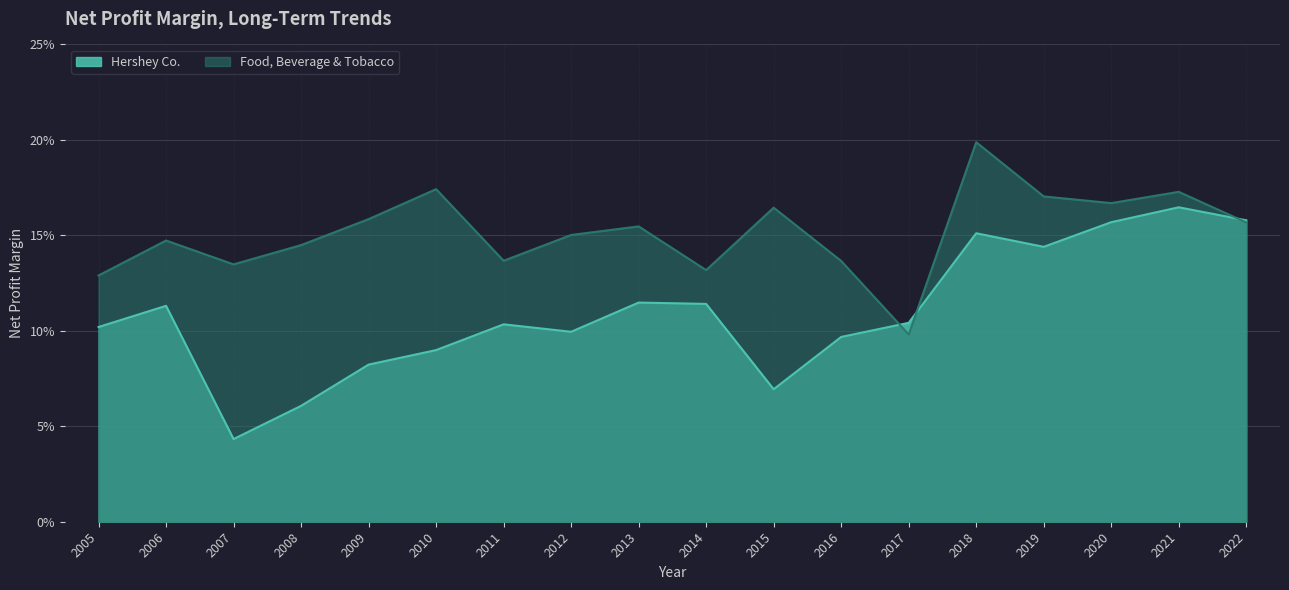

At how many categories does at least one series exceed 0?

18